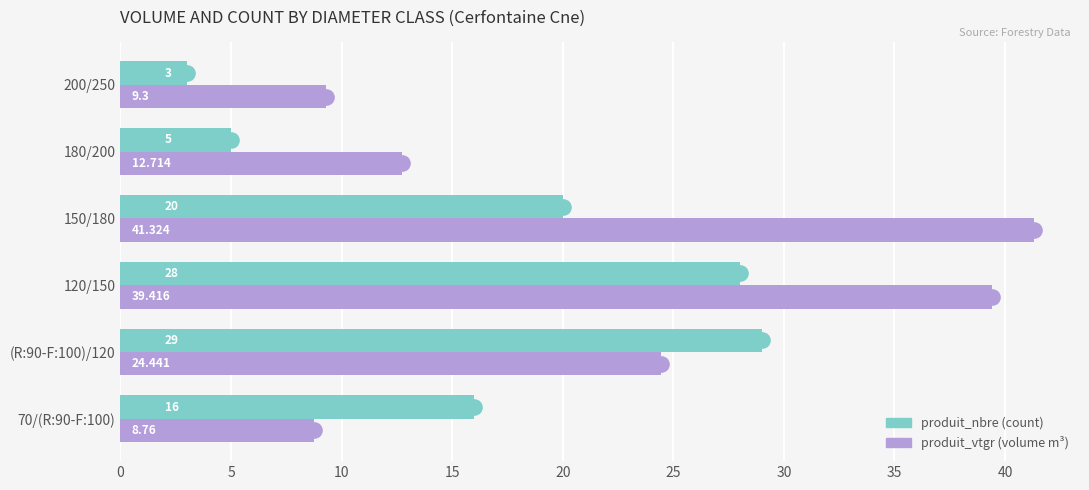

Which series reaches the maximum Y coordinate?

produit_vtgr